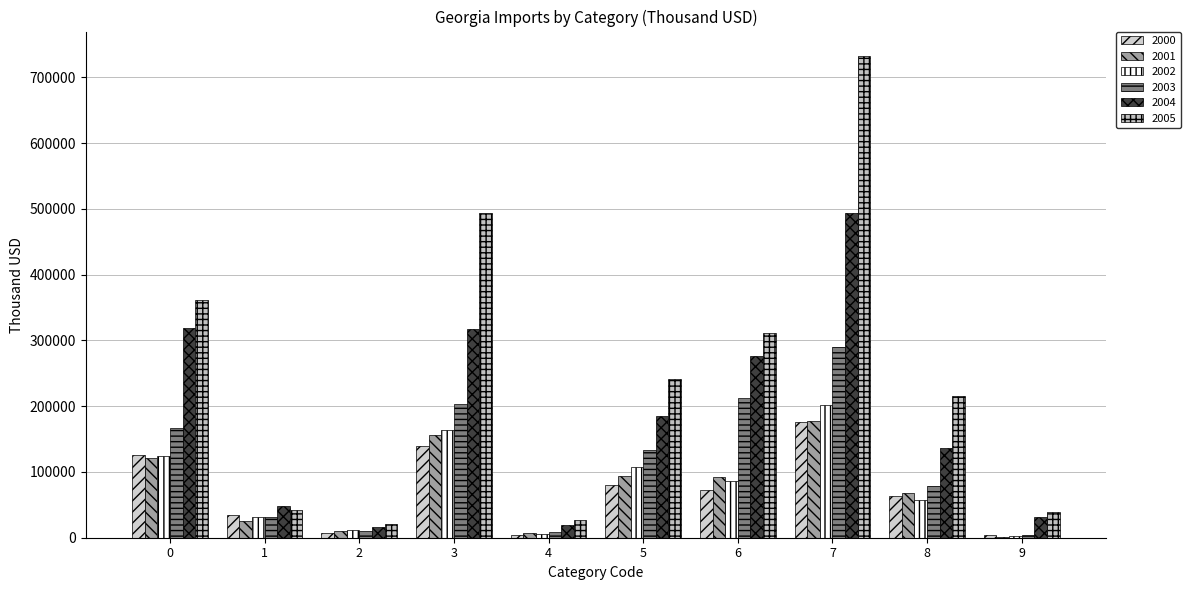

Where is 2001 nearest to the value 89331?

6